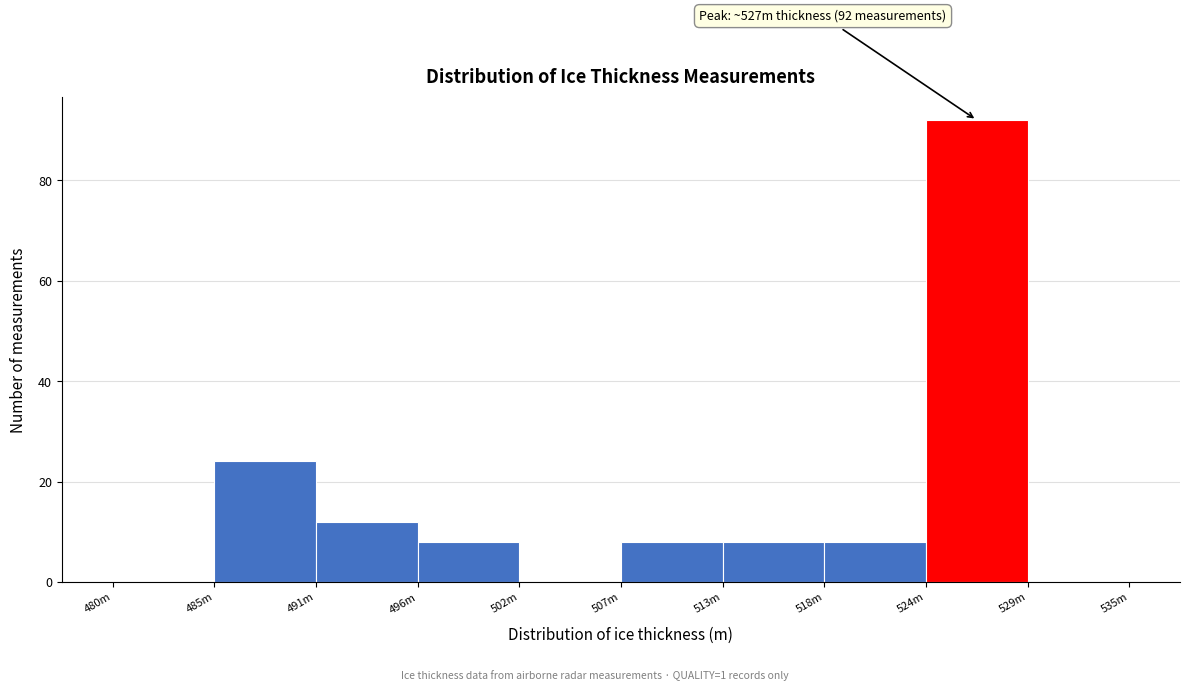

Reading left to right, extract all data points from this chart.

480m=0	485m=24	491m=12	496m=8	502m=0	507m=8	513m=8	518m=8	524m=92	529m=0